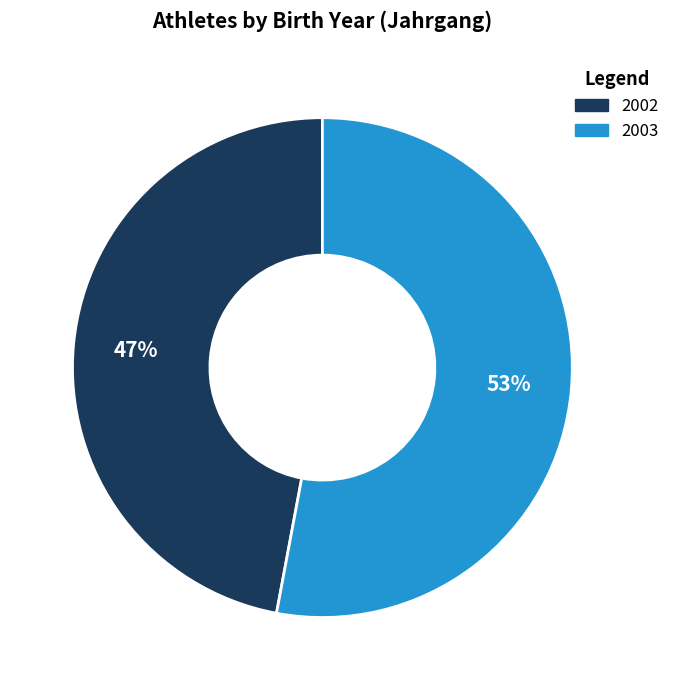

What is the ratio of the value at 2002 to the value at 2003?

0.9